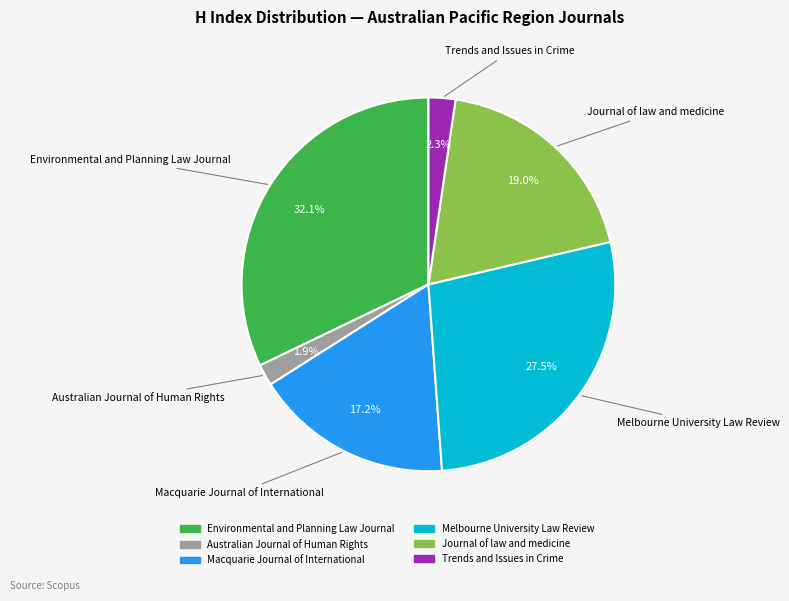

Between Melbourne University Law Review and Trends and Issues in Crime, which is larger?

Melbourne University Law Review